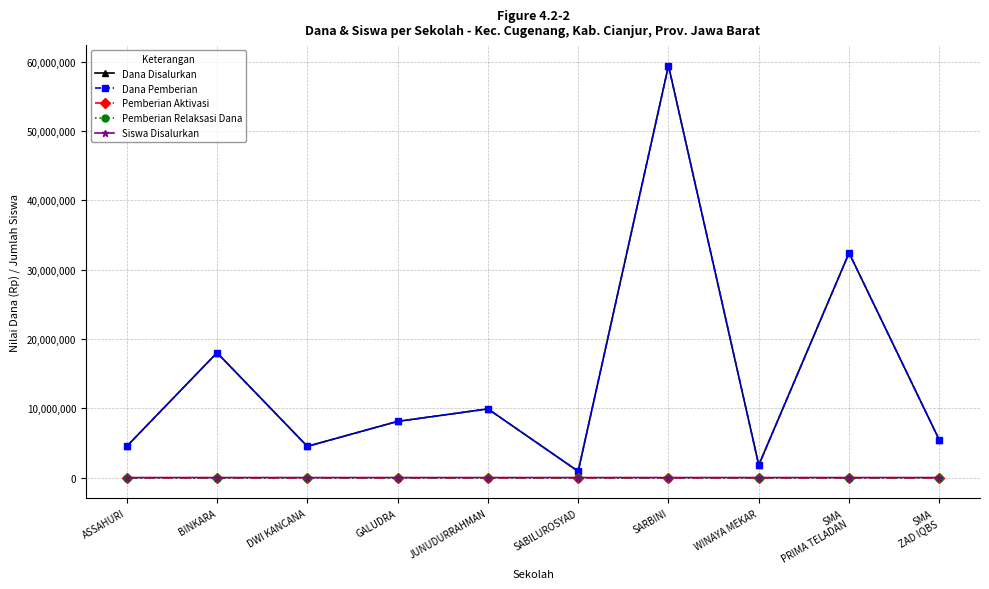

Does the chart have visible grid lines?

Yes